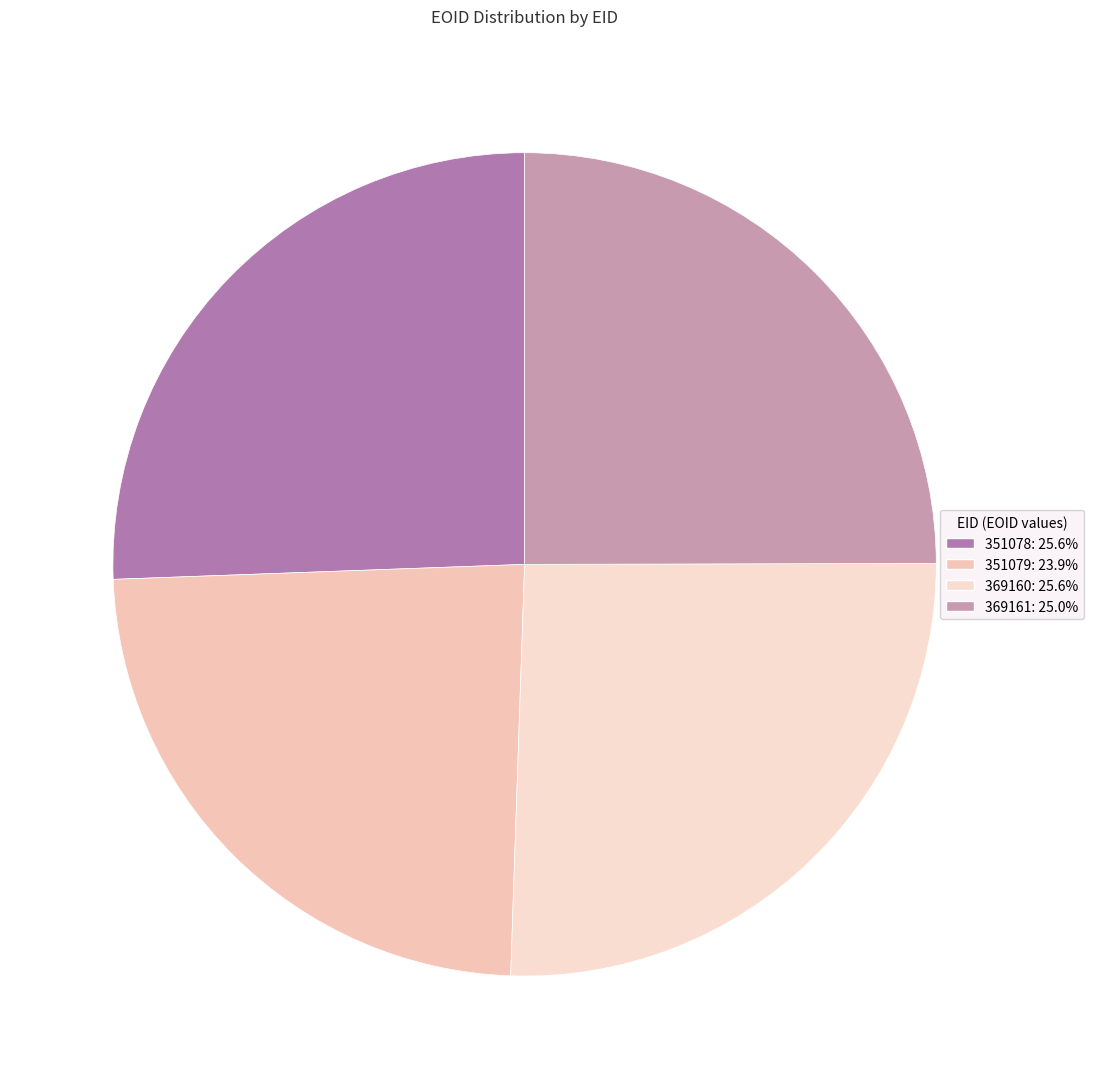

Count the number of slices in the pie.

4